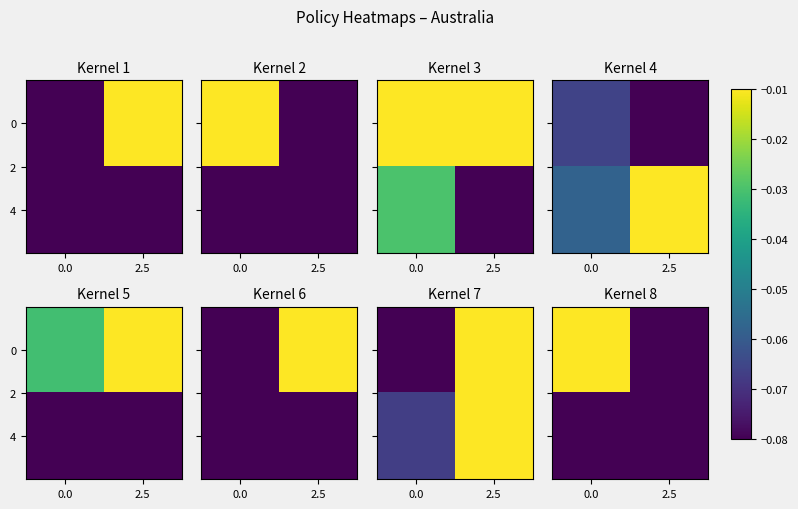

What is the difference between the highest and lowest values at 0.0?

0.1